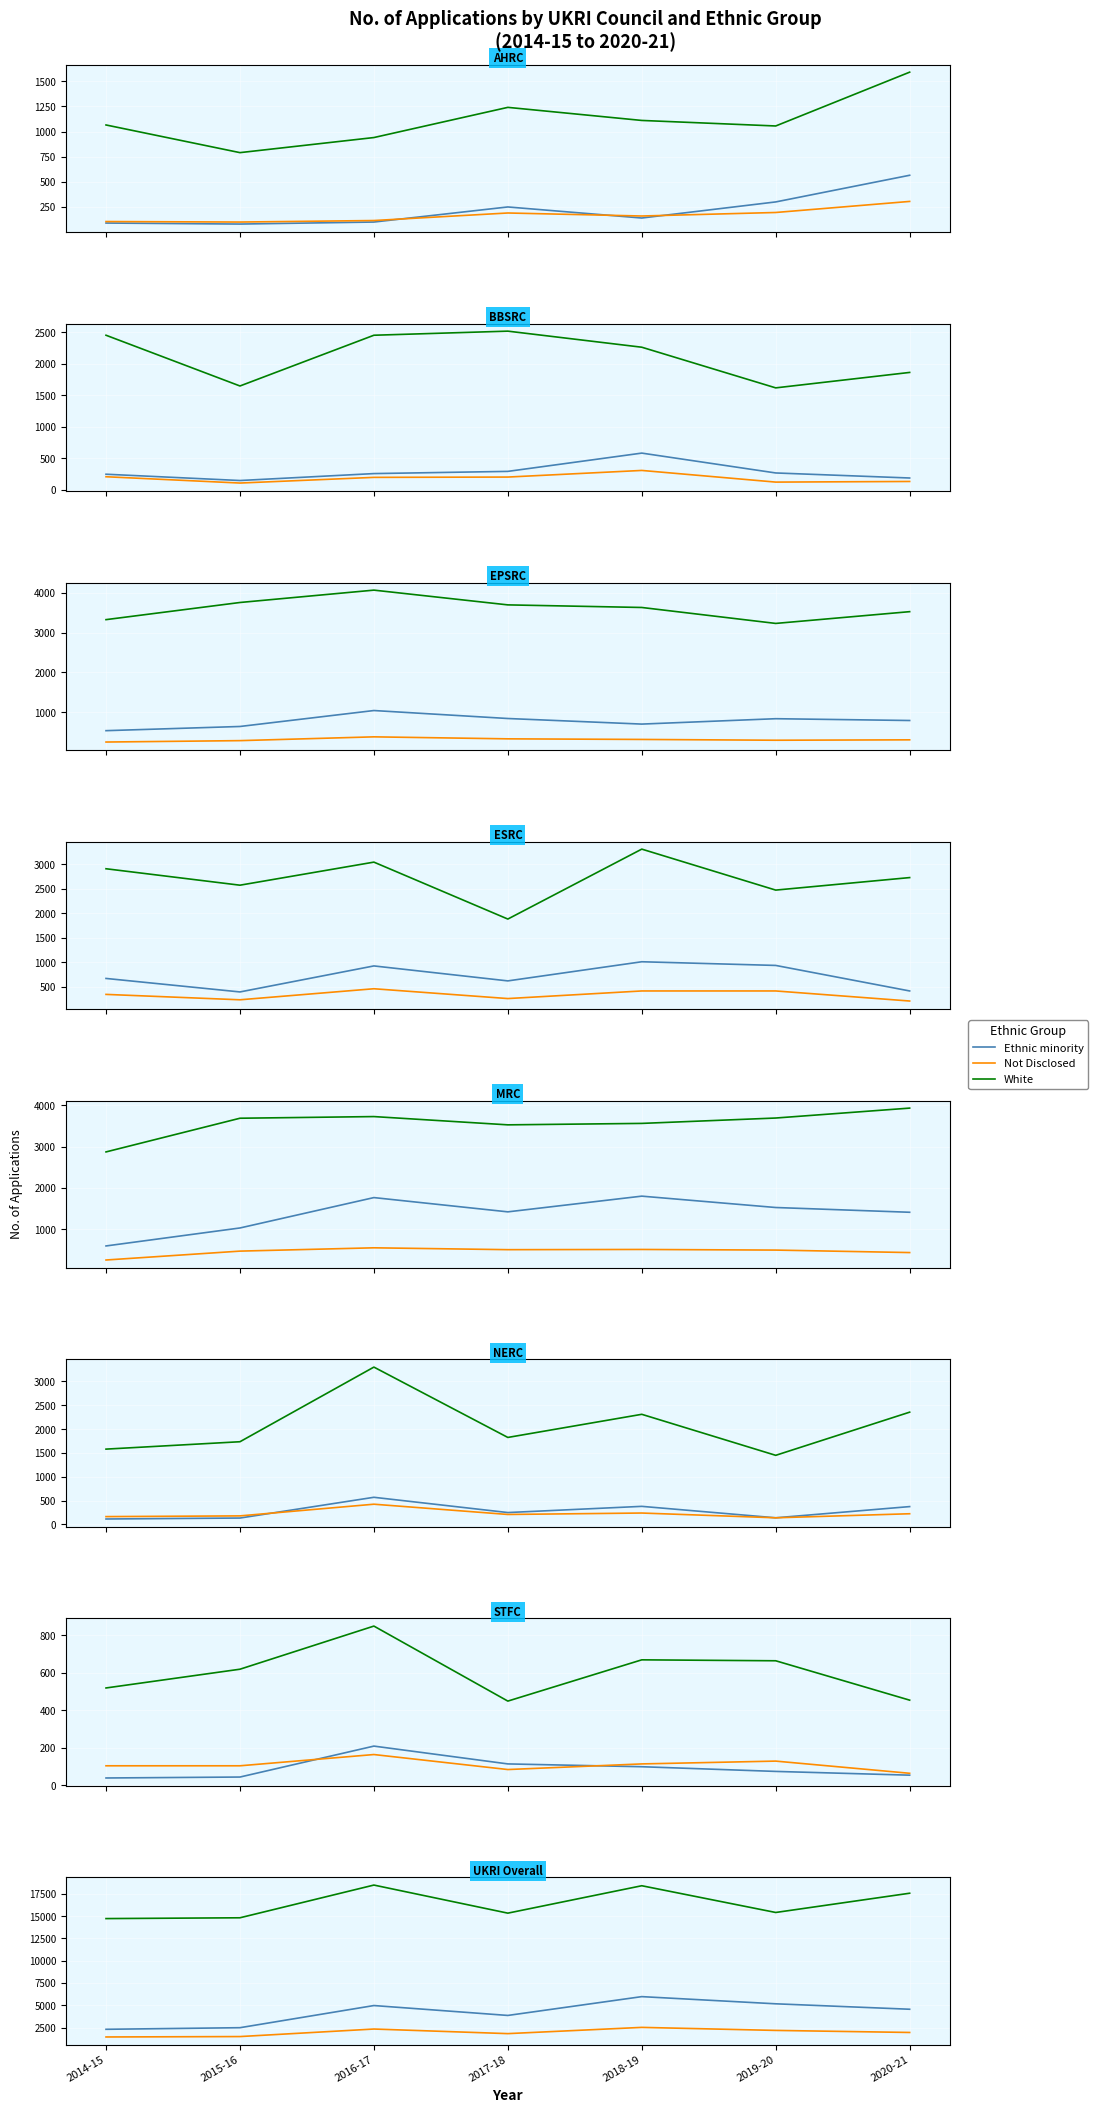

At which category does Not Disclosed reach its first local valley?

2017-18